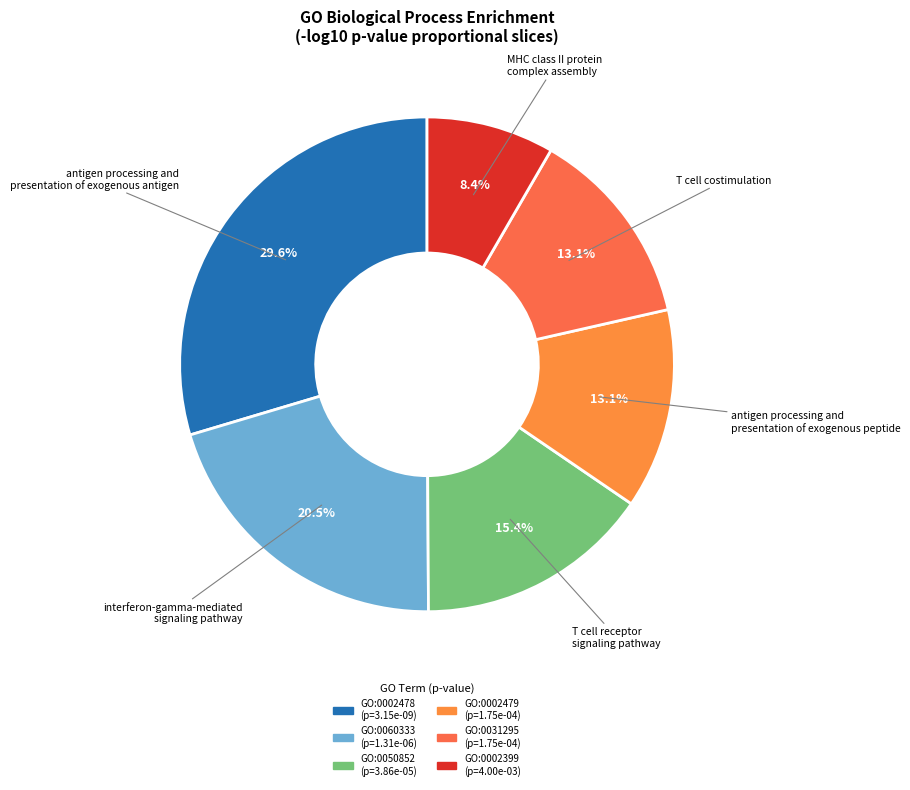

Count the number of slices in the pie.

6